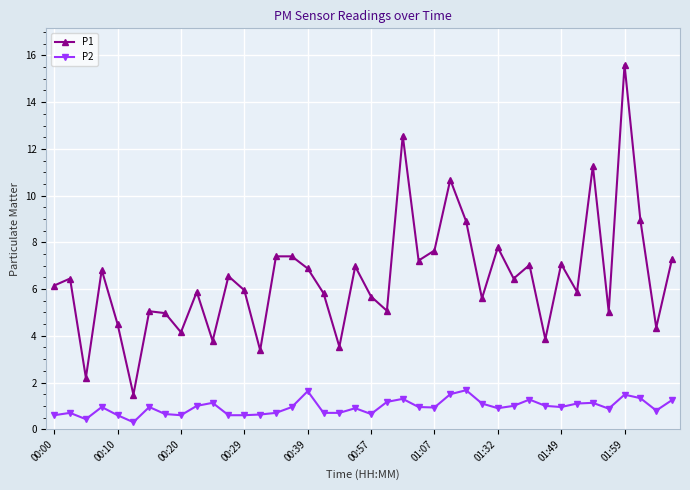

True or false: P1 has more than 0 points higher than both neighbors.

True